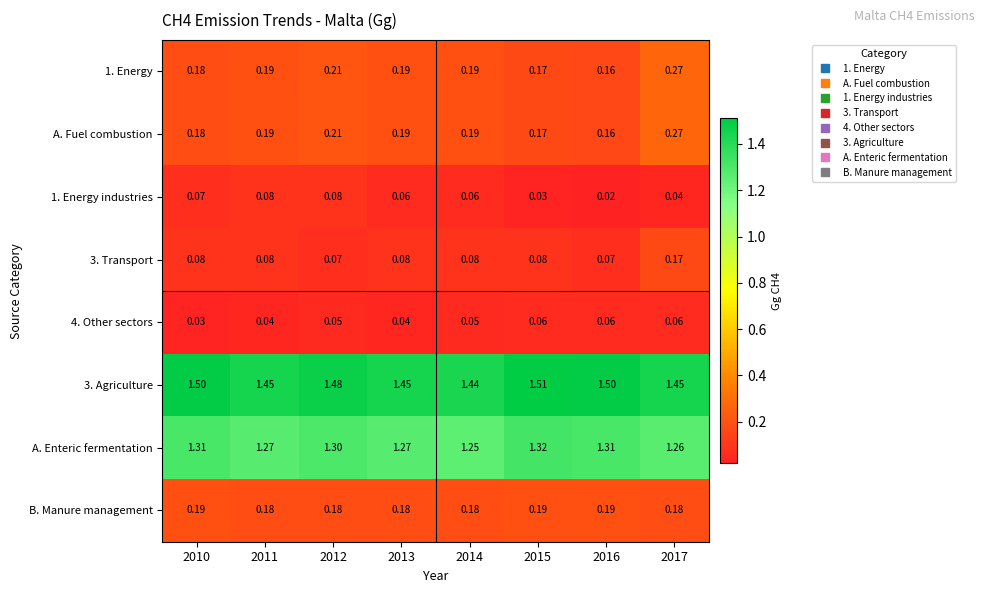

How many series are shown in this chart?

8